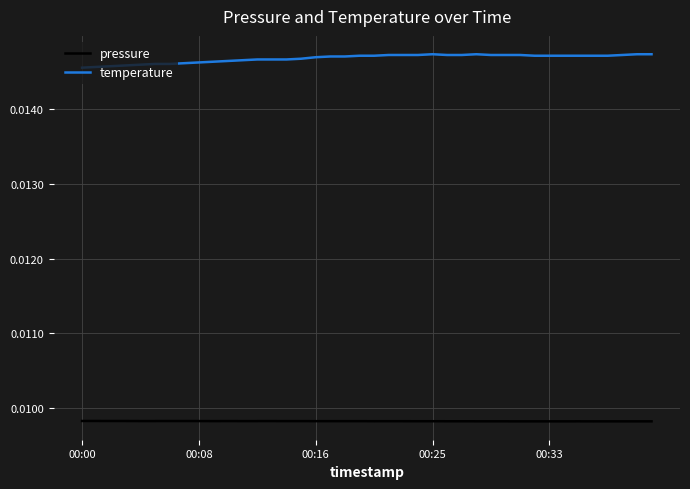

True or false: pressure and temperature cross at least once.

False